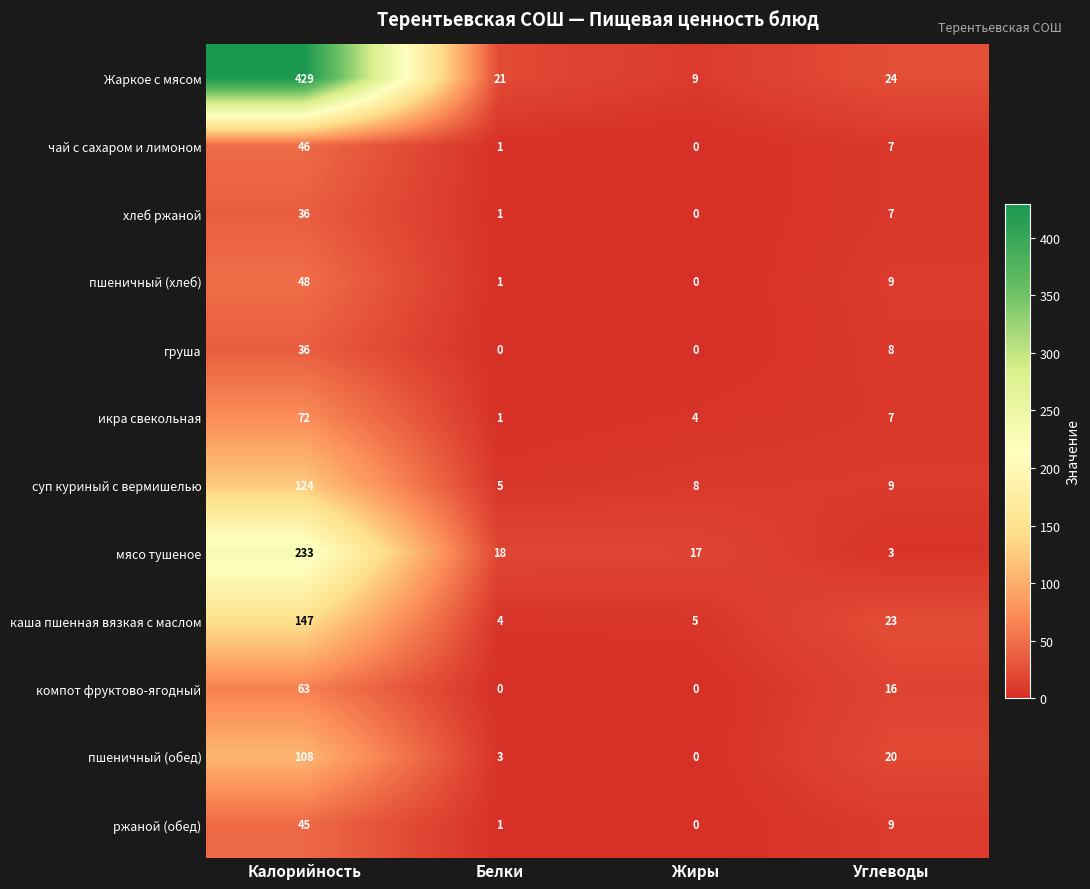

True or false: груша has a value of 8 at Углеводы.

True